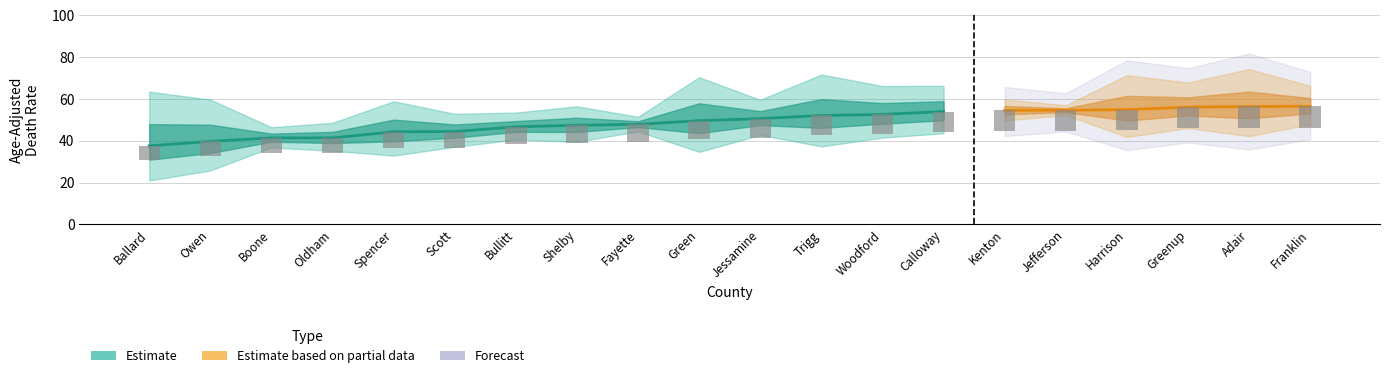

What value does the Upper CI series have at Scott?

52.9